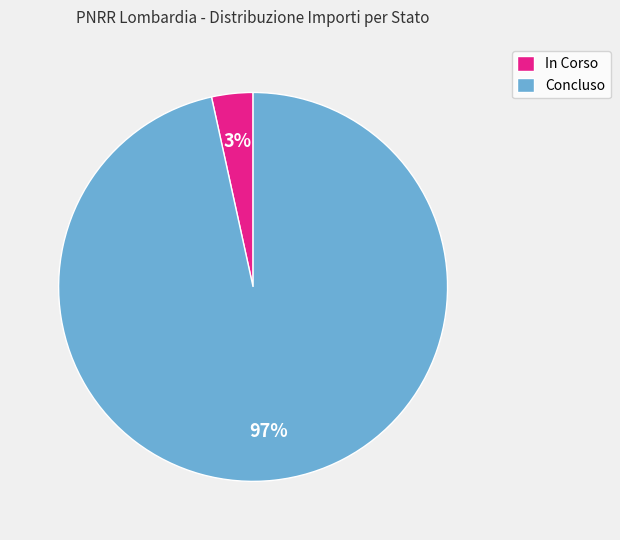

Is it true that Concluso is 97% of the pie?

True